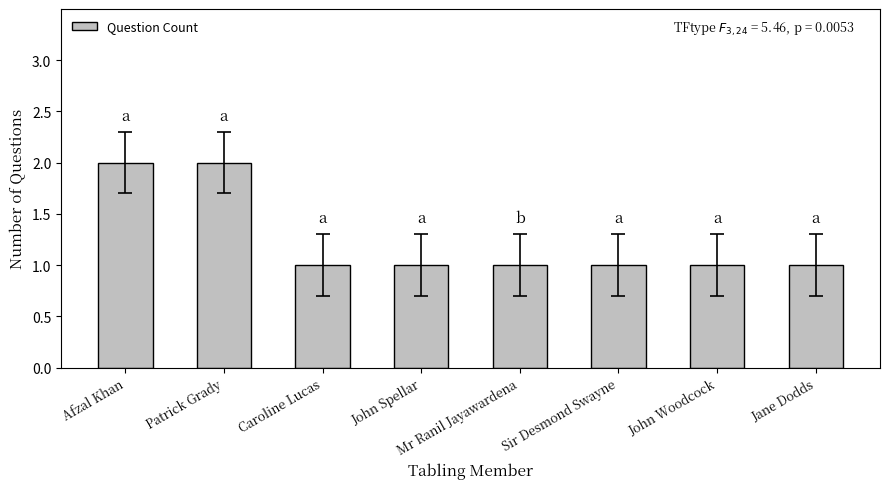

How many categories are shown in the chart?

8